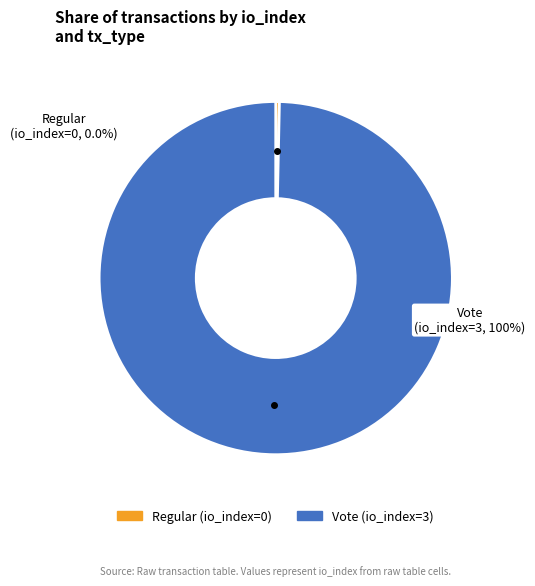

True or false: Vote (io_index=3) accounts for 99% of the total.

False